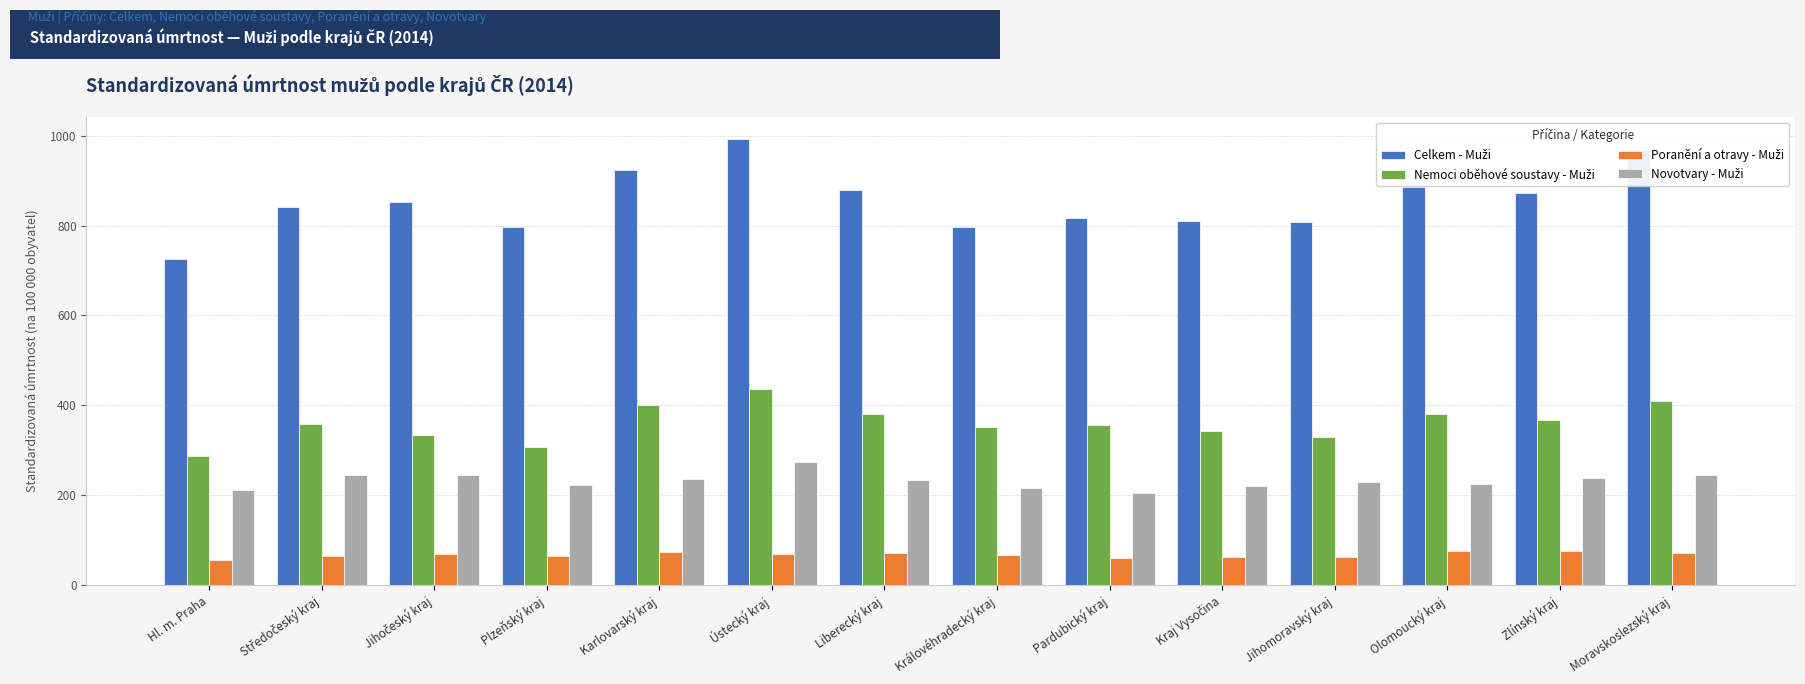

What is the greatest value displayed?

992.1